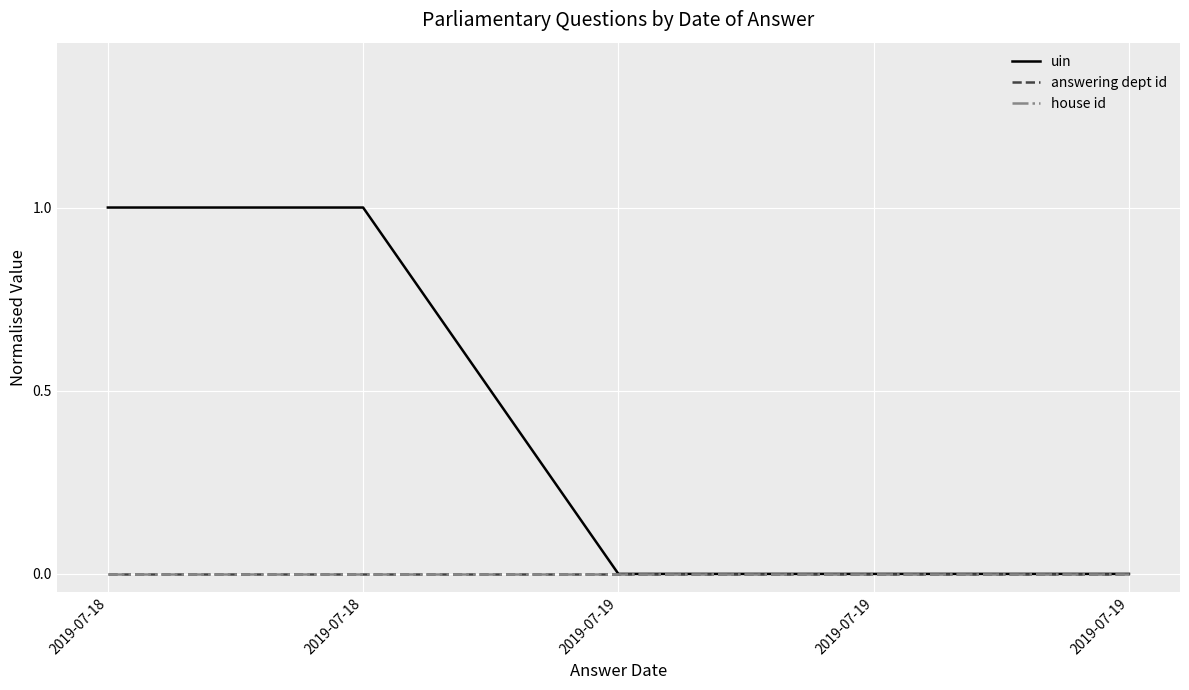

Which has a higher value, 2019-07-19 or 2019-07-18?

2019-07-18